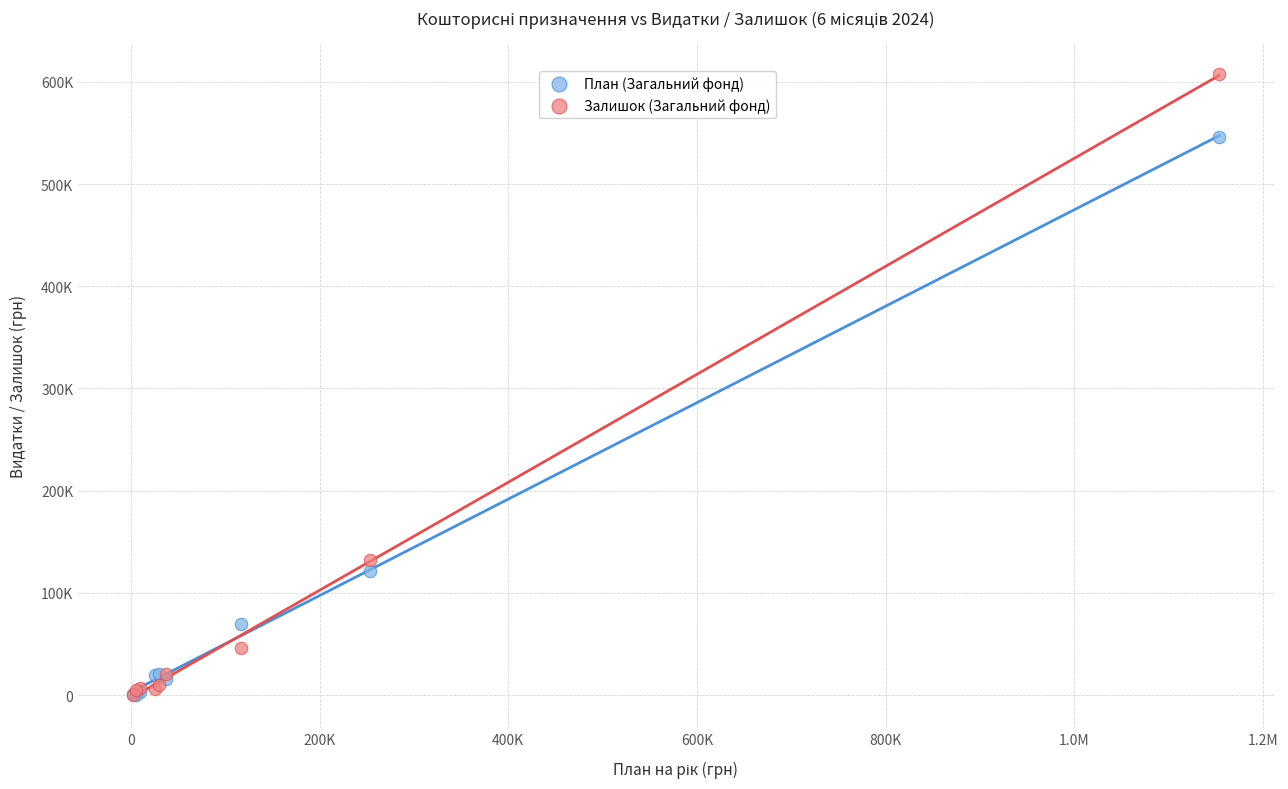

Which series has the widest spread of Y values?

Залишок (Загальний фонд)